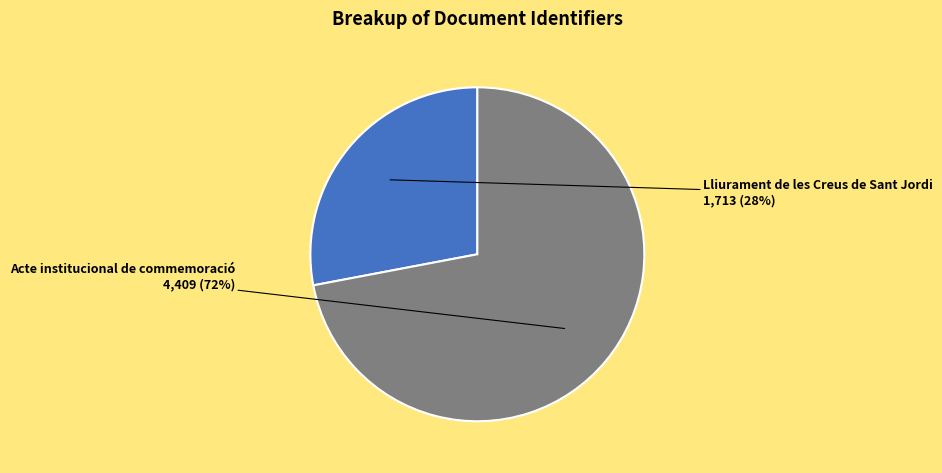

To the nearest percent, what is the average slice percentage?

50%